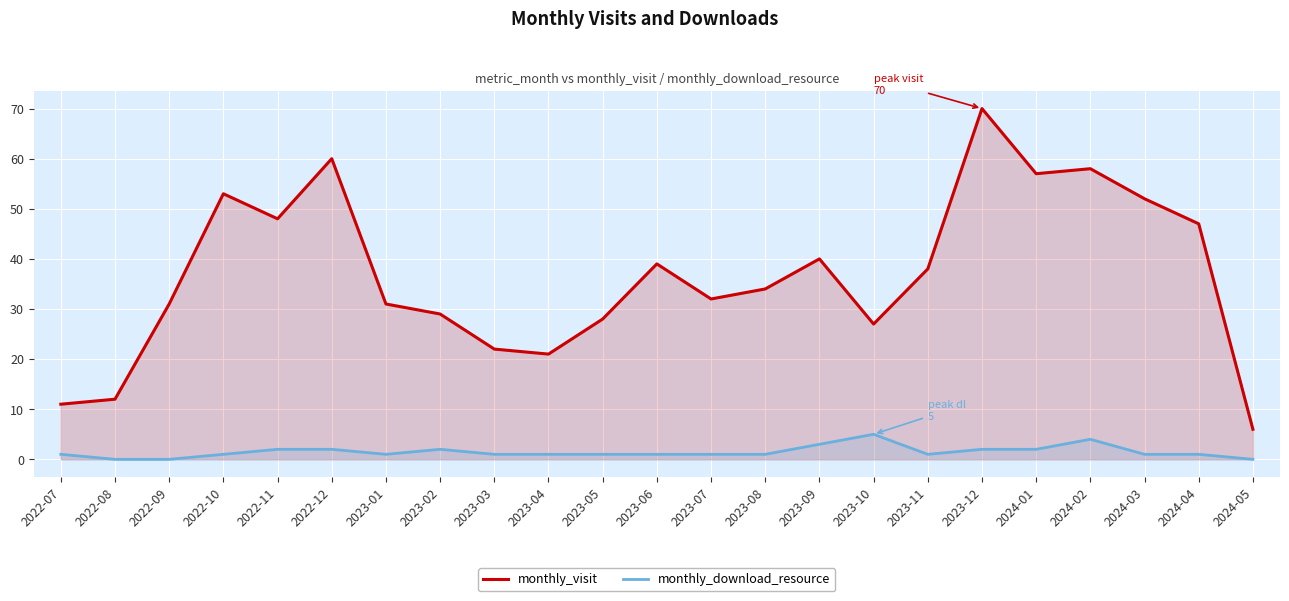

At which category does monthly_visit reach its first local valley?

2022-11